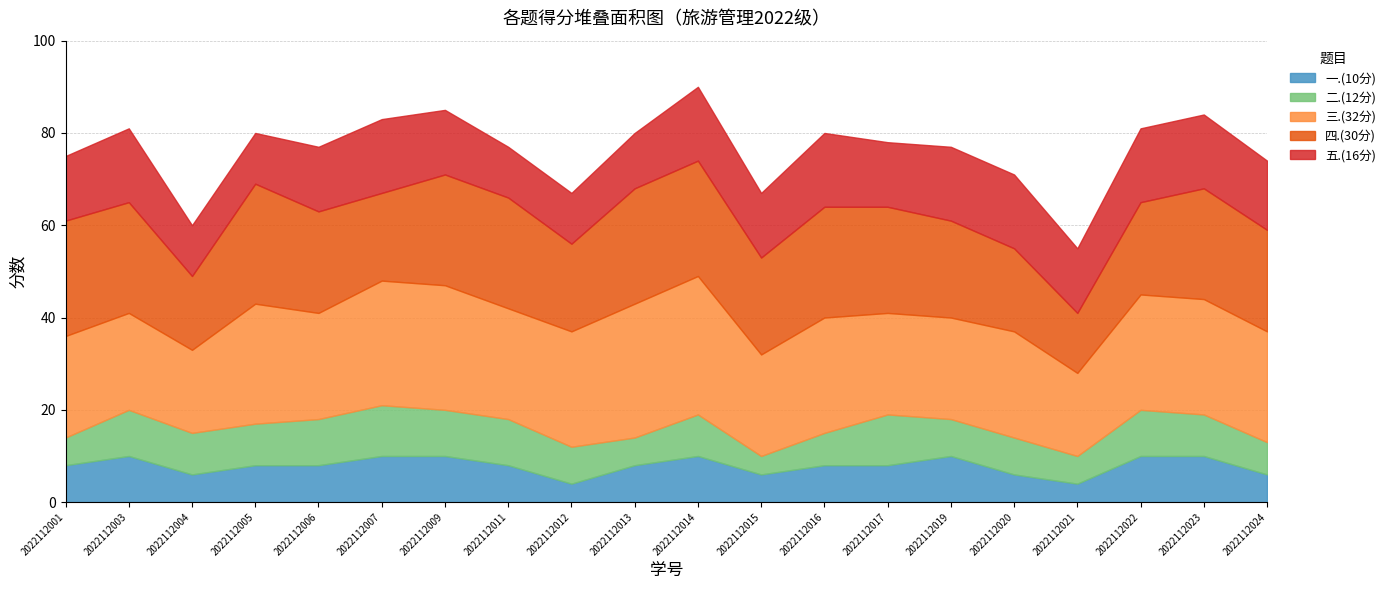

At which label is 二.(12分) closest to 7?

2022112016